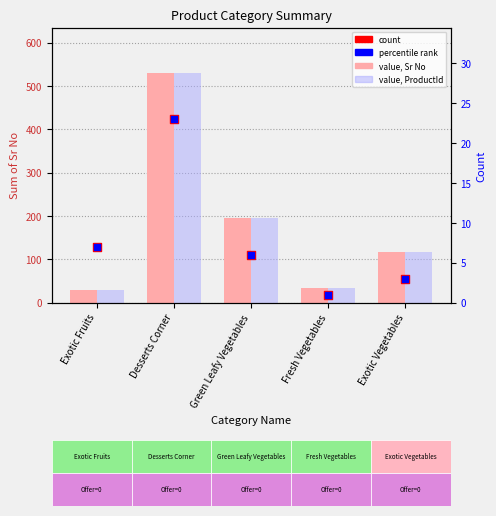

Which series contains the lowest Y value?

count